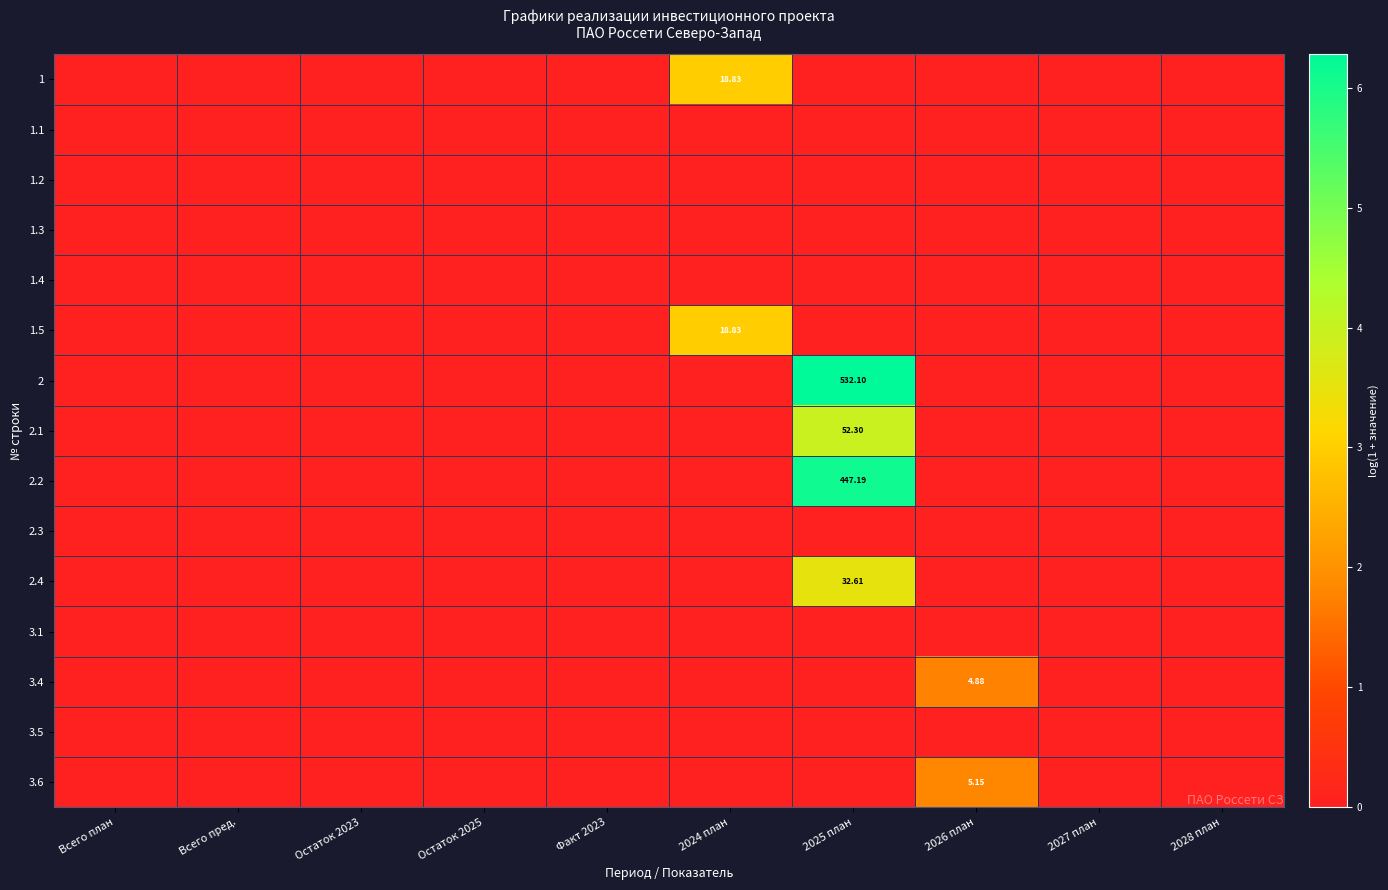

Which series has the largest range (max minus min)?

2